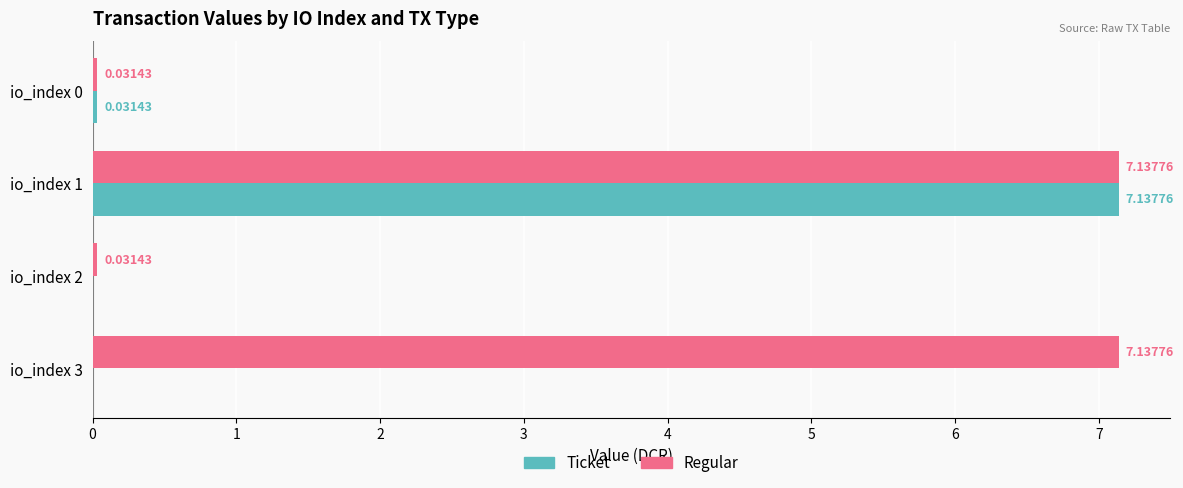

At which category is the sum across all series the highest?

io_index 1